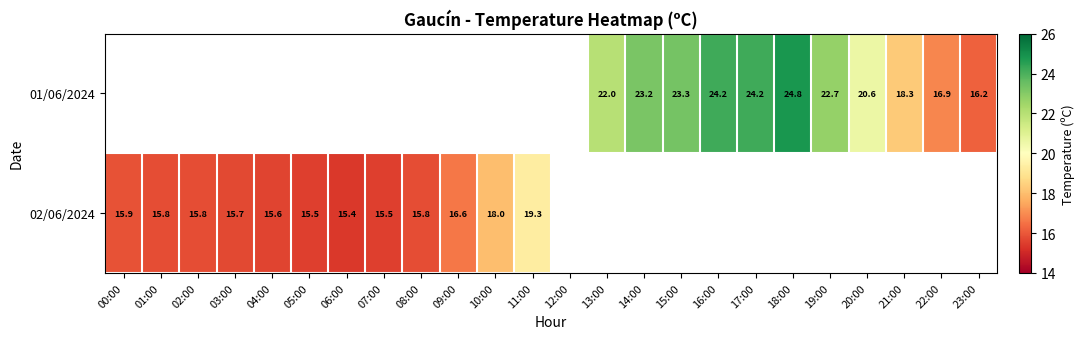

The 02/06/2024 series shows 15.5 at 07:00. True or false?

True